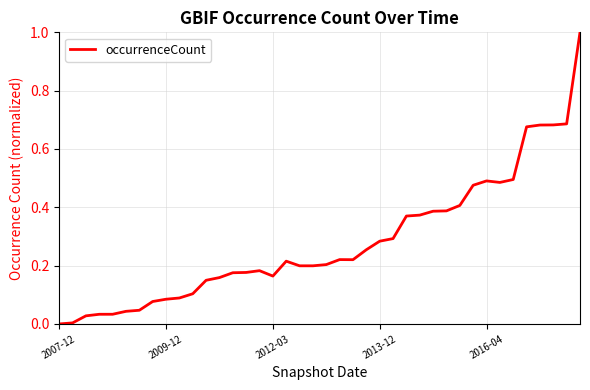

What is the maximum value shown in the chart?

1.0